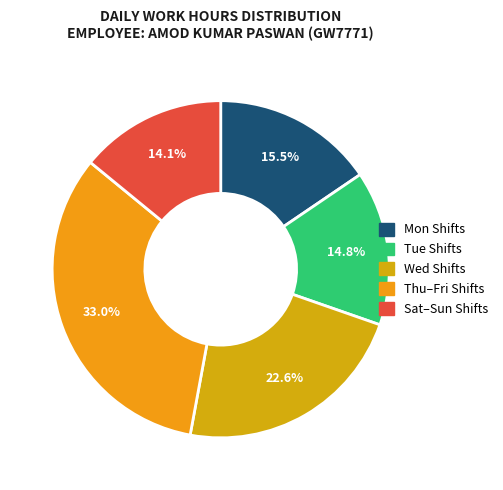

How many slices are in this pie chart?

5